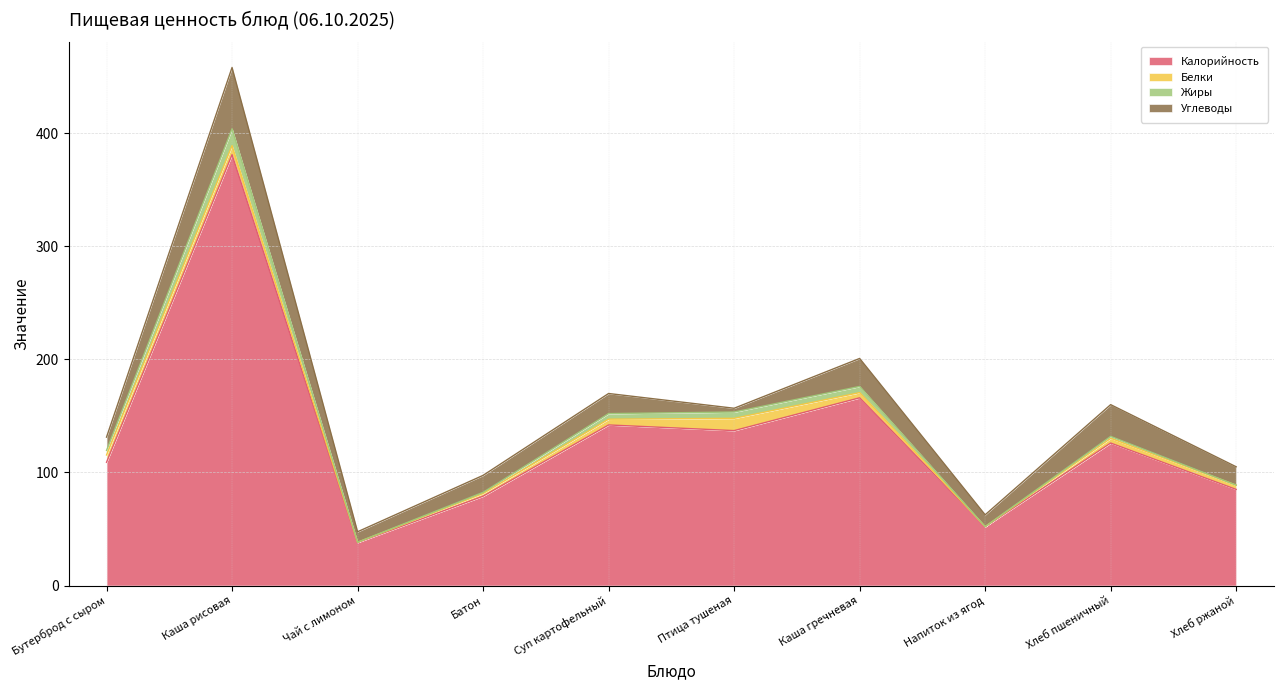

What is the label of the 6th point from the left?

Птица тушеная